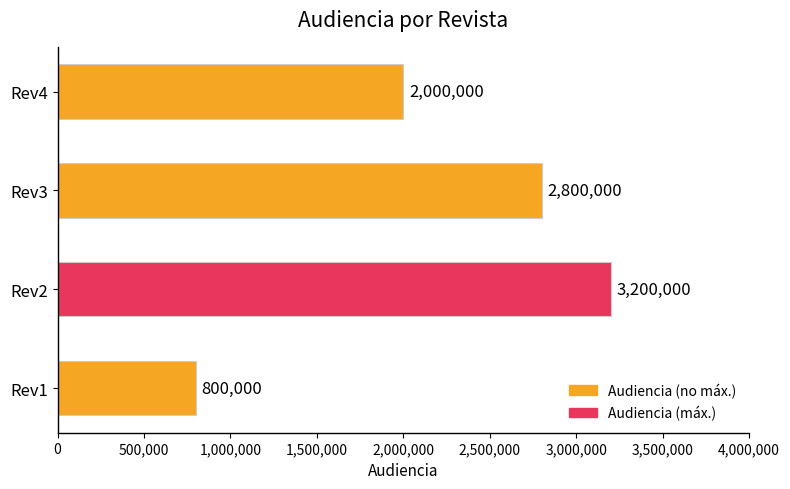

Rank the categories by value from highest to lowest.

Rev2, Rev3, Rev4, Rev1